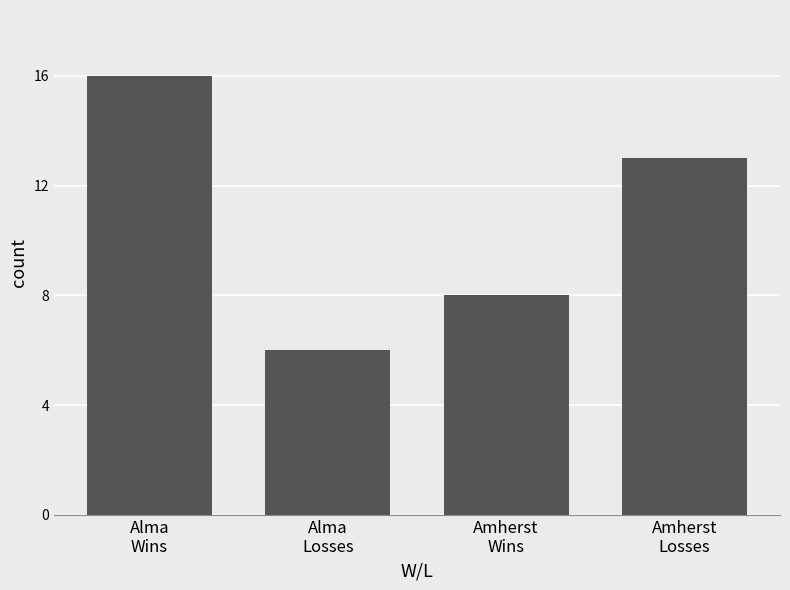

What is the label of the 4th bar from the left?

Amherst
Losses